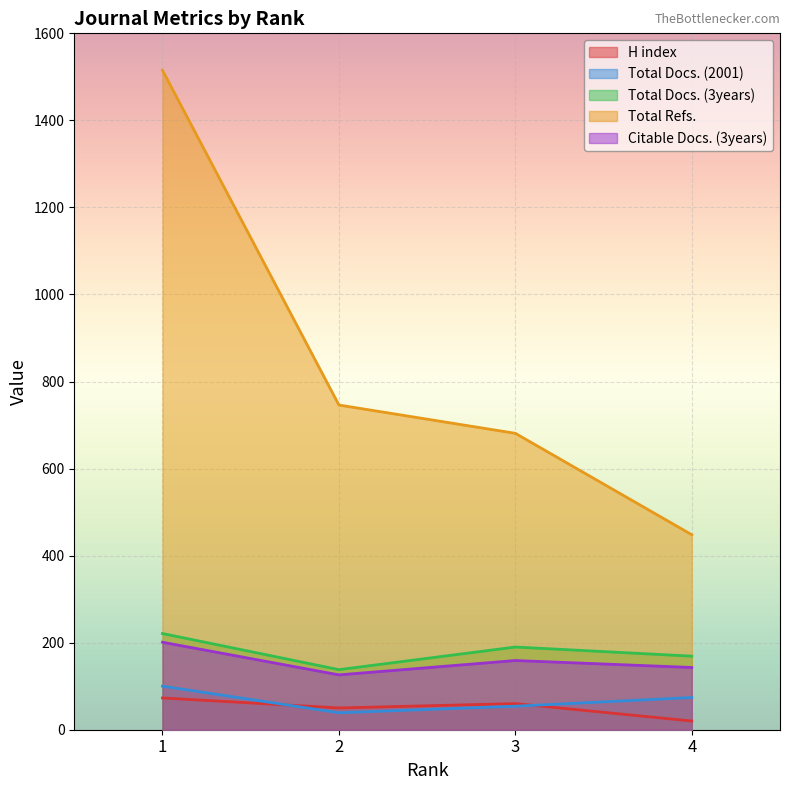

True or false: H index and Total Docs. (2001) intersect in this chart.

True